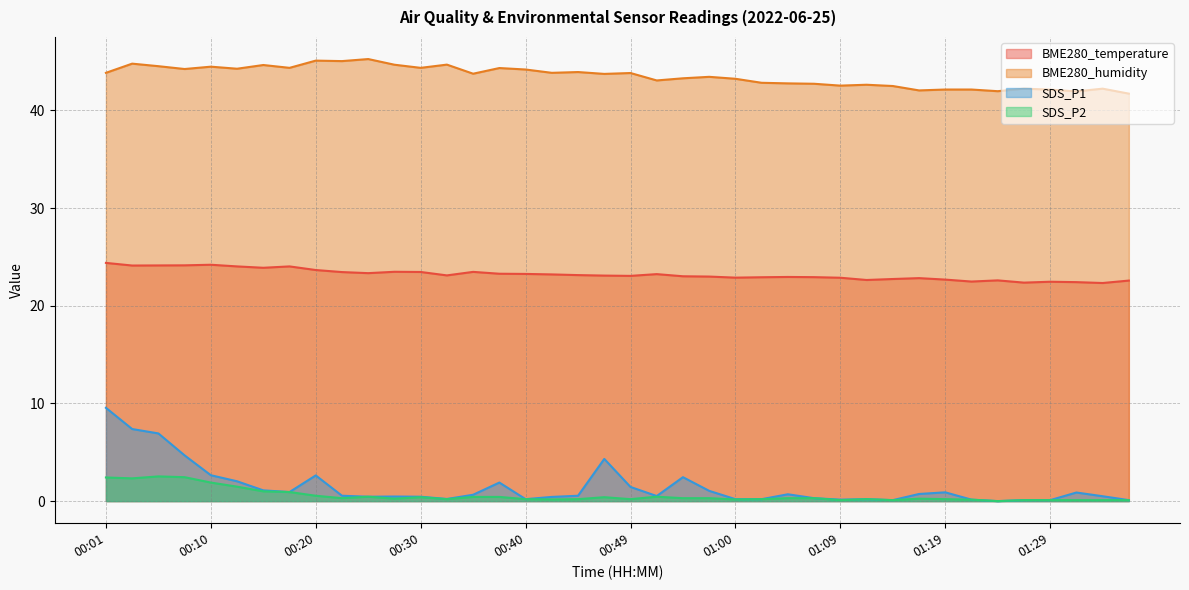

Reading left to right, list all the values displayed in this chart.

BME280_temperature: 00:01=24.4	00:03=24.1	00:06=24.1	00:08=24.1	00:10=24.2	00:13=24.0	00:15=23.9	00:18=24.0	00:20=23.7	00:23=23.4	00:25=23.3	00:28=23.5	00:30=23.5	00:32=23.1	00:35=23.5	00:37=23.3	00:40=23.3	00:42=23.2	00:45=23.1	00:47=23.1	00:49=23.1	00:52=23.2	00:55=23.0	00:57=23.0	01:00=22.9	01:02=22.9	01:04=22.9	01:07=22.9	01:09=22.9	01:12=22.6	01:14=22.7	01:17=22.8	01:19=22.7	01:22=22.5	01:24=22.6	01:26=22.4	01:29=22.5	01:31=22.4	01:34=22.3	01:36=22.6
BME280_humidity: 00:01=43.9	00:03=44.8	00:06=44.5	00:08=44.2	00:10=44.5	00:13=44.3	00:15=44.6	00:18=44.4	00:20=45.1	00:23=45.0	00:25=45.3	00:28=44.7	00:30=44.4	00:32=44.7	00:35=43.8	00:37=44.3	00:40=44.2	00:42=43.9	00:45=43.9	00:47=43.7	00:49=43.8	00:52=43.1	00:55=43.3	00:57=43.4	01:00=43.2	01:02=42.8	01:04=42.8	01:07=42.7	01:09=42.5	01:12=42.6	01:14=42.5	01:17=42.0	01:19=42.1	01:22=42.1	01:24=42.0	01:26=42.2	01:29=42.1	01:31=42.0	01:34=42.2	01:36=41.7
SDS_P1: 00:01=9.6	00:03=7.4	00:06=6.9	00:08=4.7	00:10=2.6	00:13=2.0	00:15=1.1	00:18=0.9	00:20=2.6	00:23=0.6	00:25=0.5	00:28=0.5	00:30=0.5	00:32=0.2	00:35=0.7	00:37=1.9	00:40=0.2	00:42=0.4	00:45=0.6	00:47=4.3	00:49=1.4	00:52=0.5	00:55=2.5	00:57=1.1	01:00=0.2	01:02=0.2	01:04=0.7	01:07=0.3	01:09=0.1	01:12=0.2	01:14=0.1	01:17=0.7	01:19=0.9	01:22=0.1	01:24=0.0	01:26=0.1	01:29=0.1	01:31=0.9	01:34=0.5	01:36=0.1
SDS_P2: 00:01=2.4	00:03=2.3	00:06=2.5	00:08=2.5	00:10=1.9	00:13=1.5	00:15=1.0	00:18=0.9	00:20=0.6	00:23=0.3	00:25=0.5	00:28=0.2	00:30=0.4	00:32=0.2	00:35=0.4	00:37=0.4	00:40=0.2	00:42=0.2	00:45=0.2	00:47=0.4	00:49=0.2	00:52=0.5	00:55=0.3	00:57=0.3	01:00=0.2	01:02=0.2	01:04=0.3	01:07=0.3	01:09=0.1	01:12=0.2	01:14=0.1	01:17=0.2	01:19=0.2	01:22=0.1	01:24=0.0	01:26=0.1	01:29=0.1	01:31=0.1	01:34=0.1	01:36=0.1